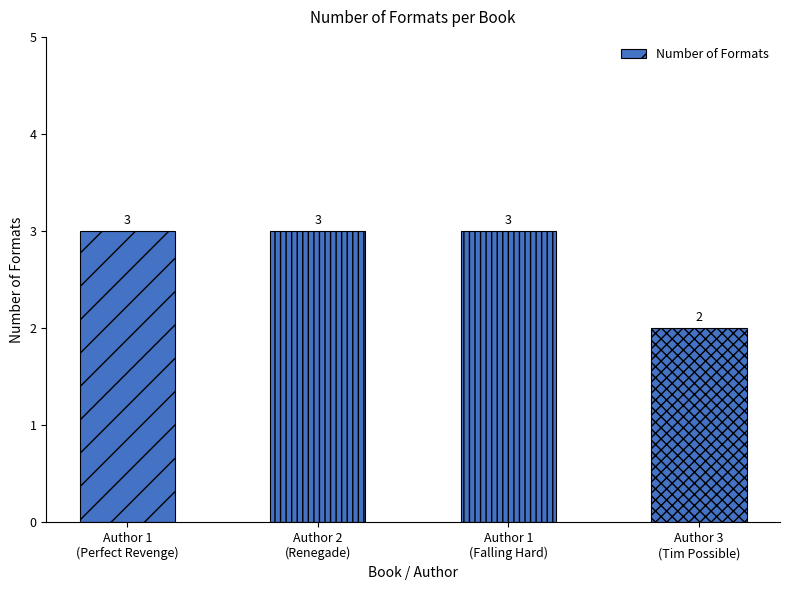

What is the approximate value at Author 1
(Falling Hard)?

3